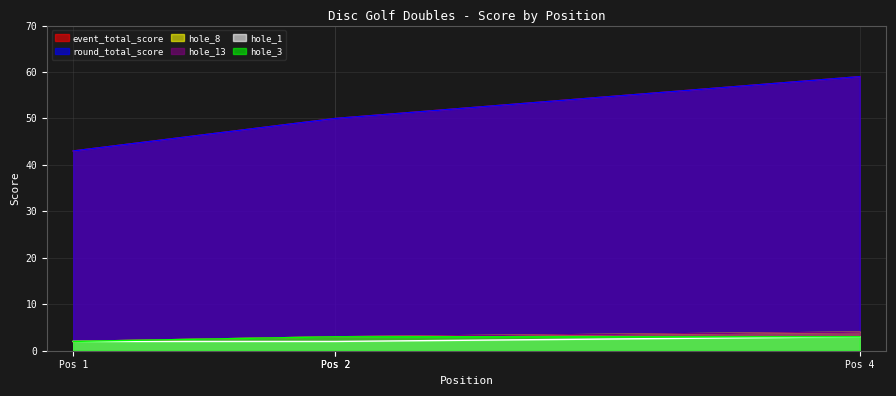

What are all the series names shown in the legend?

event_total_score, round_total_score, hole_8, hole_13, hole_1, hole_3